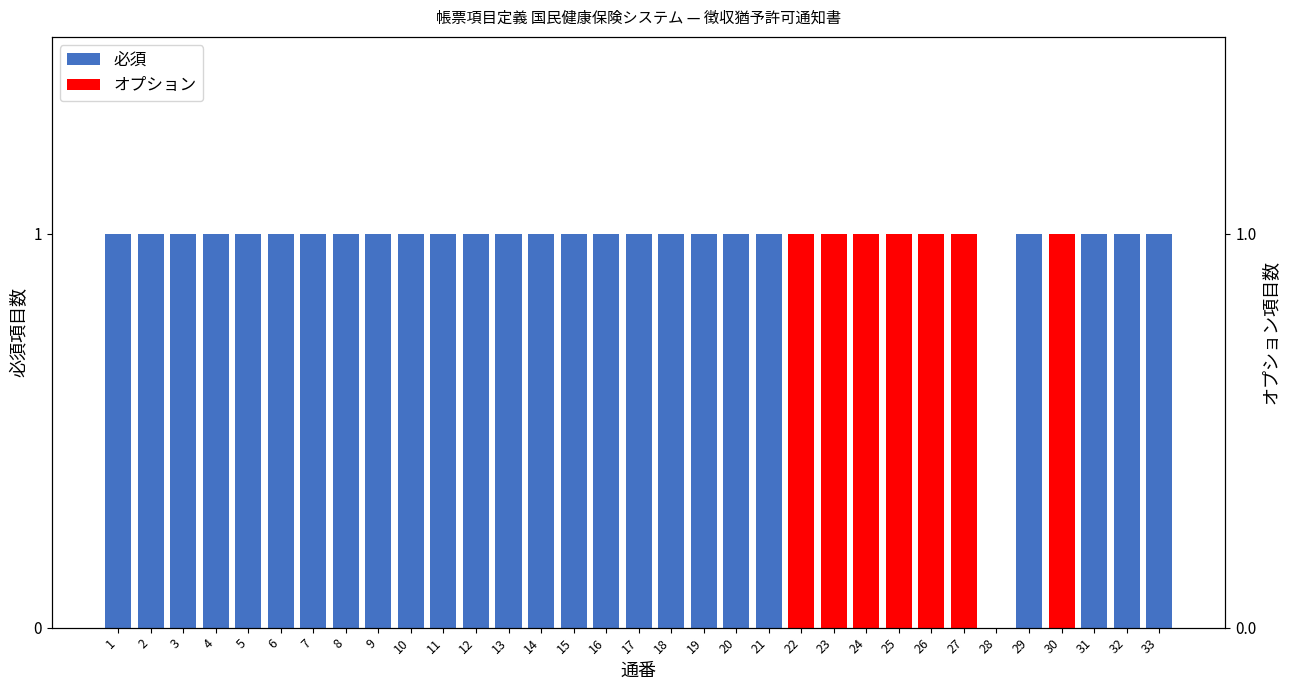

What is the difference between the second highest and second lowest values?

1